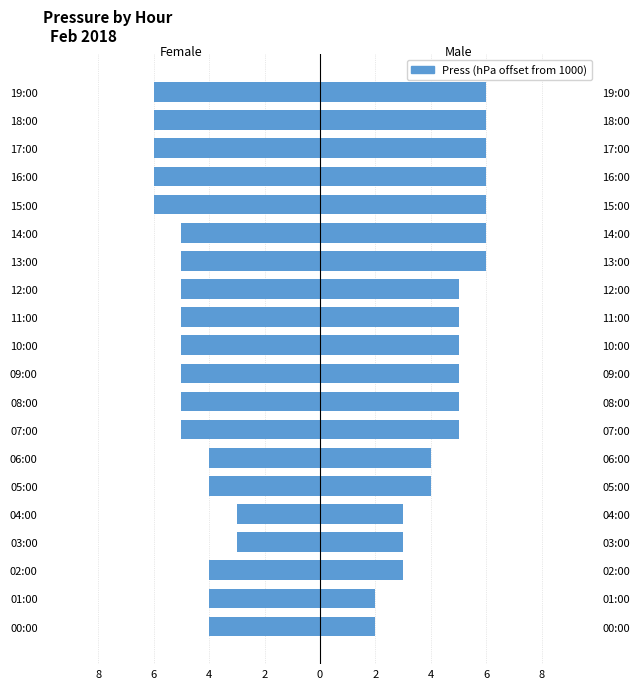

How many bars are there in each group?

2